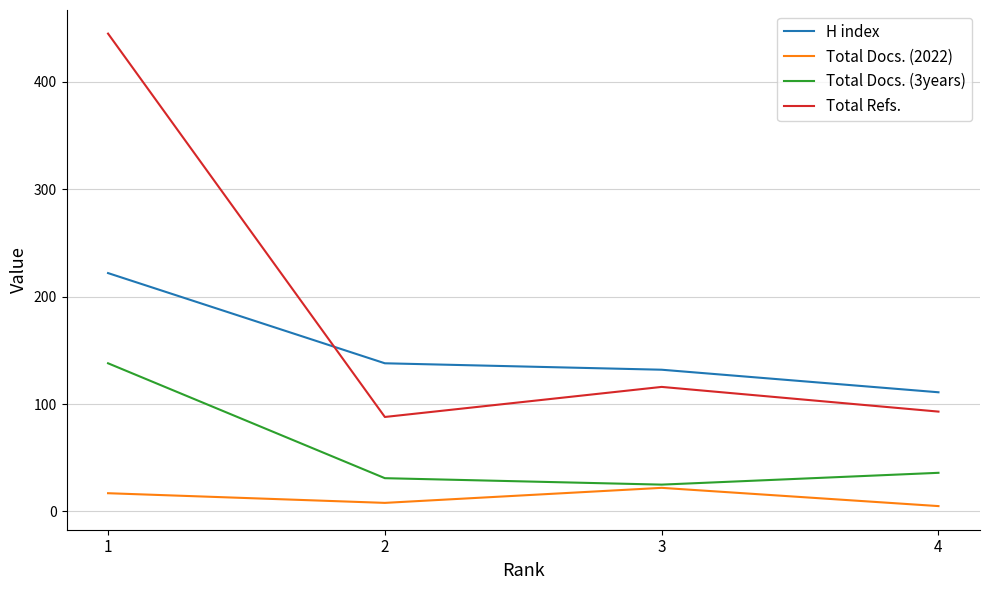

True or false: Total Docs. (2022) and Total Refs. intersect in this chart.

False